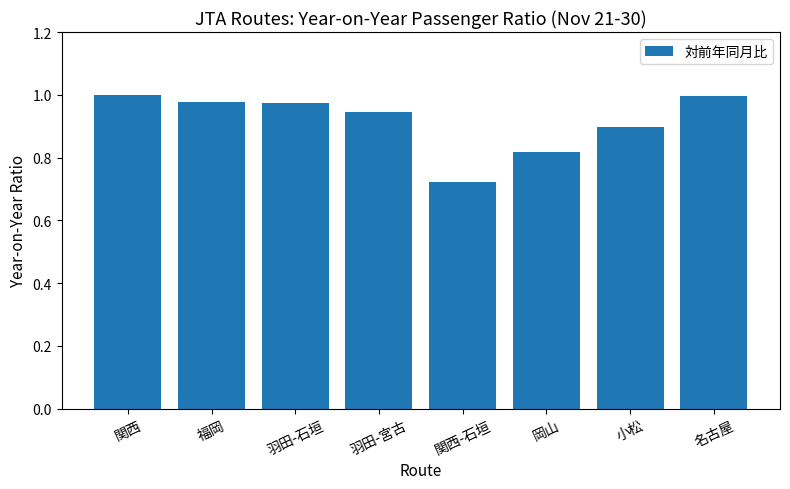

At which label is the value closest to 0?

関西-石垣